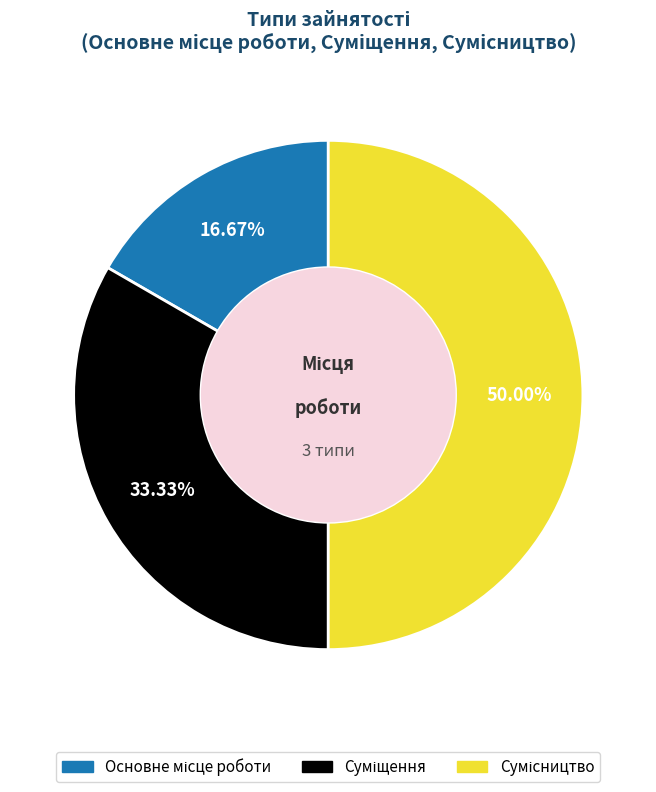

How many slices are in this pie chart?

3